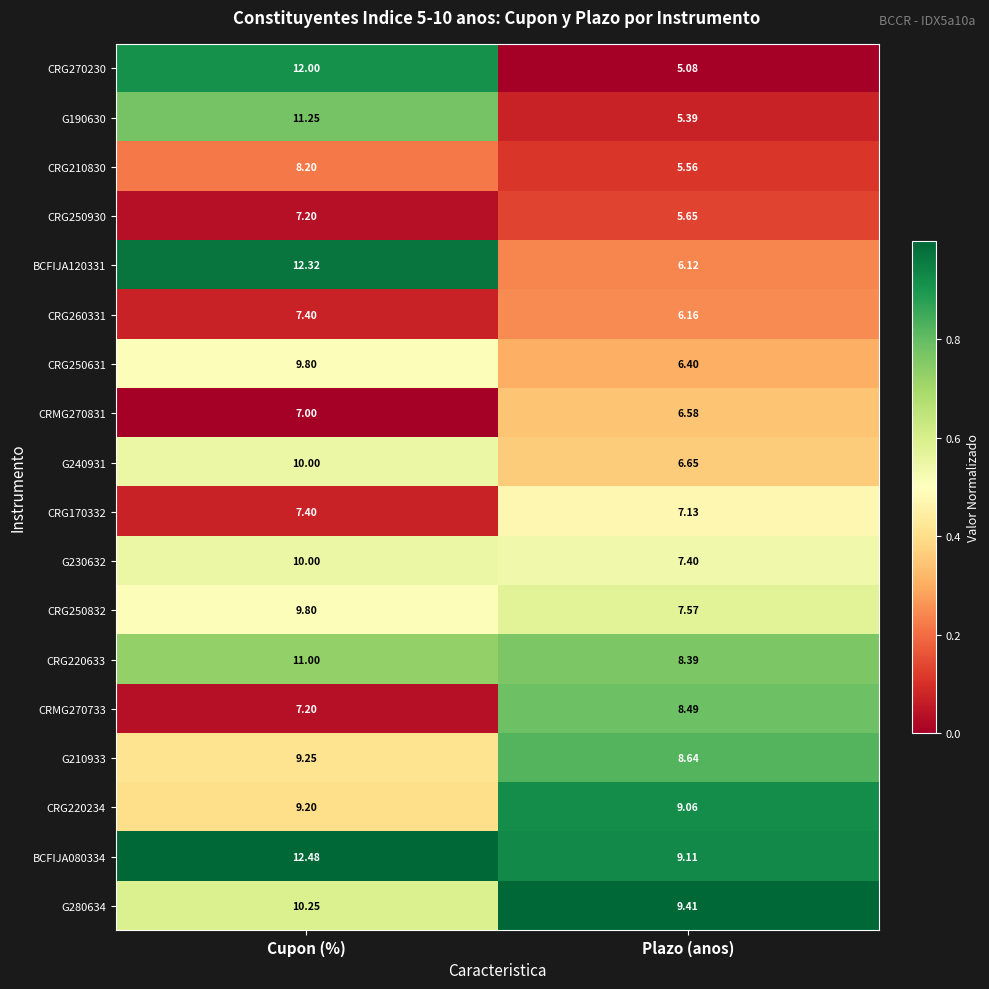

Which label corresponds to the largest value in the chart?

Cupon (%)